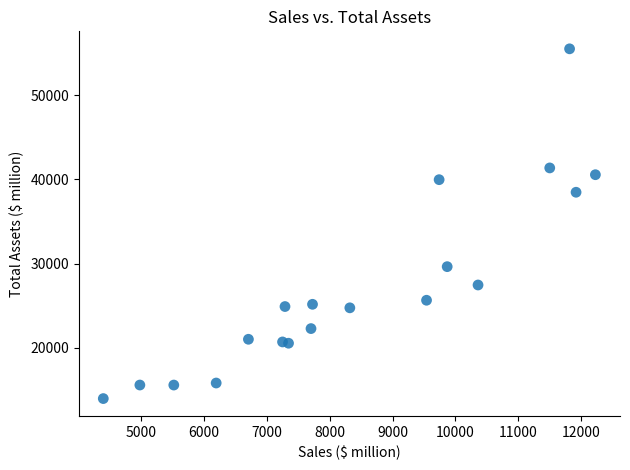

What is the range of Y values (max minus min)?

41514